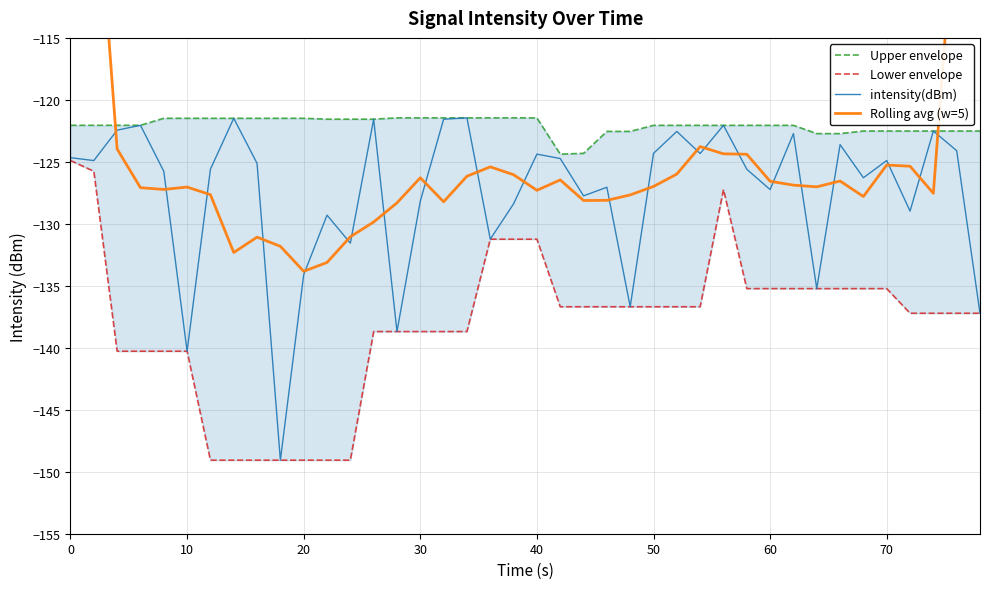

Reading left to right, transcribe all the data shown in this chart.

Upper envelope: -122.1	-122.1	-122.1	-122.1	-121.5	-121.5	-121.5	-121.5	-121.5	-121.5	-121.5	-121.6	-121.6	-121.6	-121.5	-121.5	-121.5	-121.5	-121.5	-121.5	-121.5	-124.4	-124.3	-122.5	-122.5	-122.1	-122.1	-122.1	-122.1	-122.1	-122.1	-122.1	-122.7	-122.7	-122.5	-122.5	-122.5	-122.5	-122.5	-122.5
Lower envelope: -124.9	-125.8	-140.3	-140.3	-140.3	-140.3	-149.1	-149.1	-149.1	-149.1	-149.1	-149.1	-149.1	-138.7	-138.7	-138.7	-138.7	-138.7	-131.2	-131.2	-131.2	-136.7	-136.7	-136.7	-136.7	-136.7	-136.7	-136.7	-127.2	-135.2	-135.2	-135.2	-135.2	-135.2	-135.2	-135.2	-137.2	-137.2	-137.2	-137.2
intensity(dBm): -124.7	-124.9	-122.4	-122.1	-125.8	-140.3	-125.6	-121.5	-125.1	-149.1	-134.1	-129.3	-131.6	-121.6	-138.7	-128.2	-121.6	-121.5	-131.2	-128.4	-124.4	-124.7	-127.7	-127.0	-136.7	-124.3	-122.5	-124.3	-122.1	-125.6	-127.2	-122.7	-135.2	-123.6	-126.3	-124.9	-129.0	-122.5	-124.1	-137.2
Rolling avg (w=5): -74.4	-98.8	-124.0	-127.1	-127.2	-127.0	-127.6	-132.3	-131.1	-131.8	-133.8	-133.1	-131.0	-129.9	-128.3	-126.3	-128.2	-126.2	-125.4	-126.0	-127.3	-126.5	-128.1	-128.1	-127.7	-127.0	-126.0	-123.8	-124.4	-124.4	-126.6	-126.9	-127.0	-126.5	-127.8	-125.3	-125.4	-127.5	-102.6	-76.8